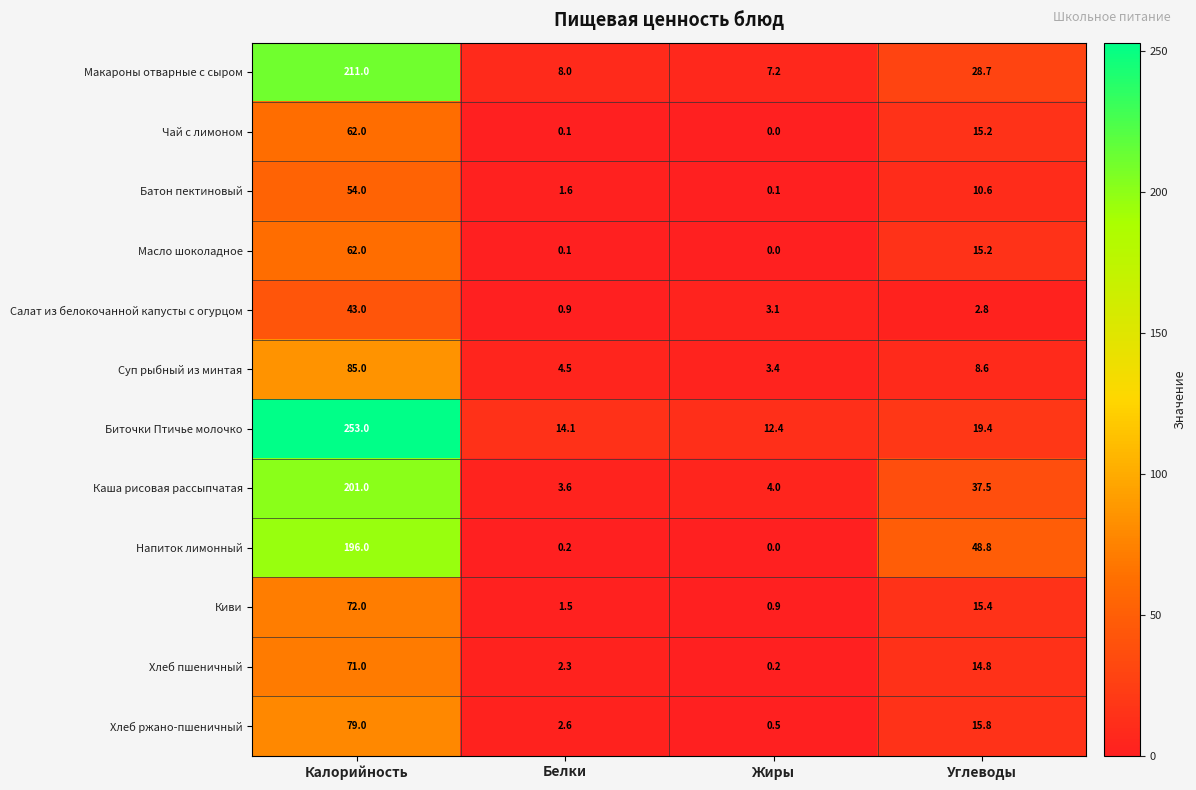

True or false: Суп рыбный из минтая has a value of 4.5 at Белки.

True